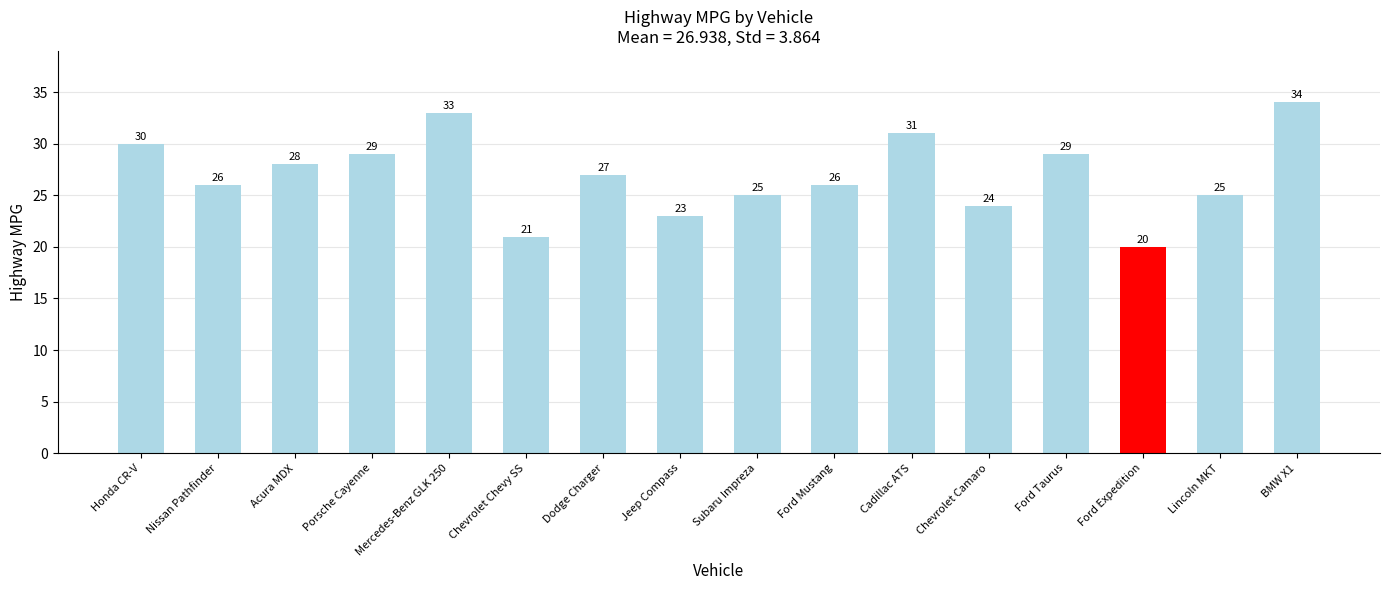

Which has a higher value, Ford Expedition or Chevrolet Camaro?

Chevrolet Camaro